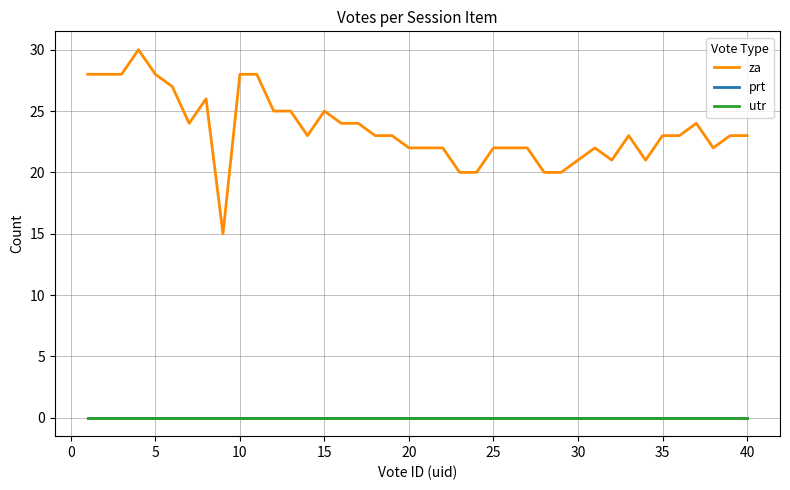

Reading left to right, transcribe all the data shown in this chart.

za: 28	28	28	30	28	27	24	26	15	28	28	25	25	23	25	24	24	23	23	22	22	22	20	20	22	22	22	20	20	21	22	21	23	21	23	23	24	22	23	23
prt: 0	0	0	0	0	0	0	0	0	0	0	0	0	0	0	0	0	0	0	0	0	0	0	0	0	0	0	0	0	0	0	0	0	0	0	0	0	0	0	0
utr: 0	0	0	0	0	0	0	0	0	0	0	0	0	0	0	0	0	0	0	0	0	0	0	0	0	0	0	0	0	0	0	0	0	0	0	0	0	0	0	0